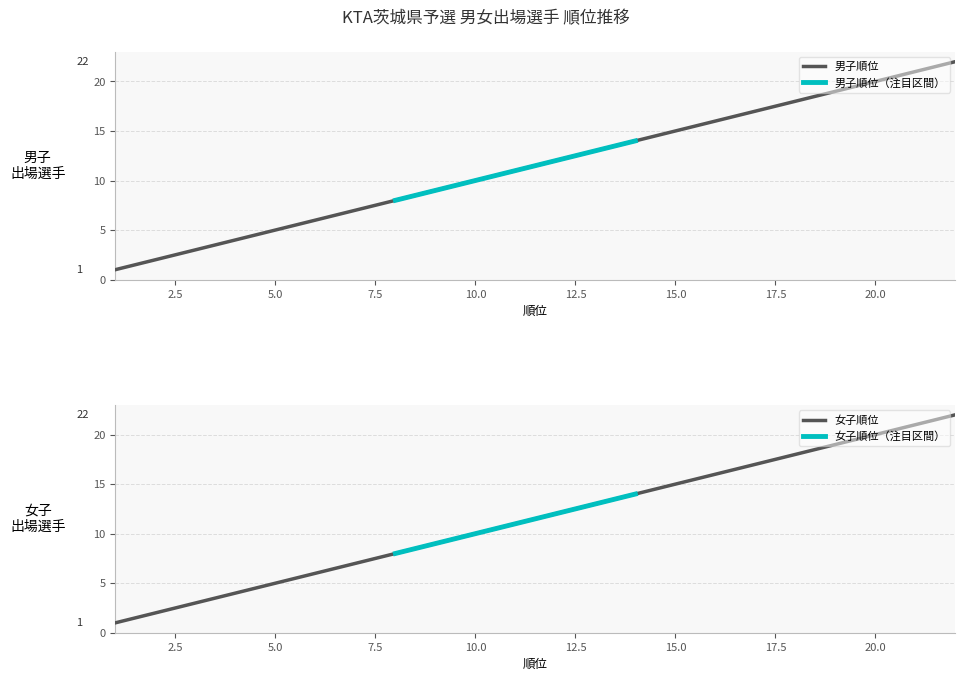

True or false: 男子順位 and 女子順位 intersect in this chart.

False